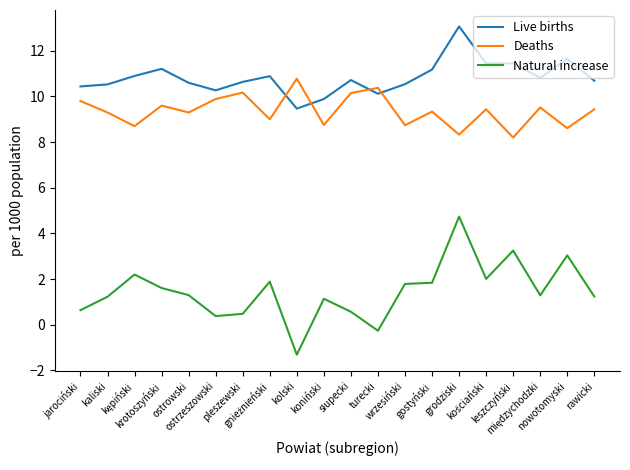

At how many categories does at least one series exceed 8?

20